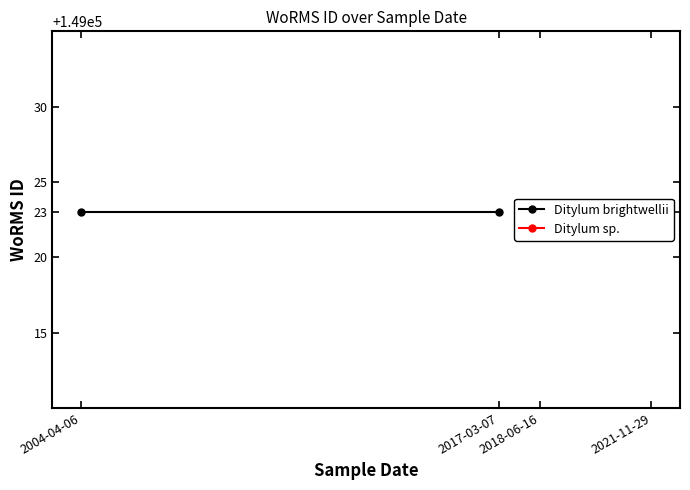

Does the chart have visible grid lines?

No